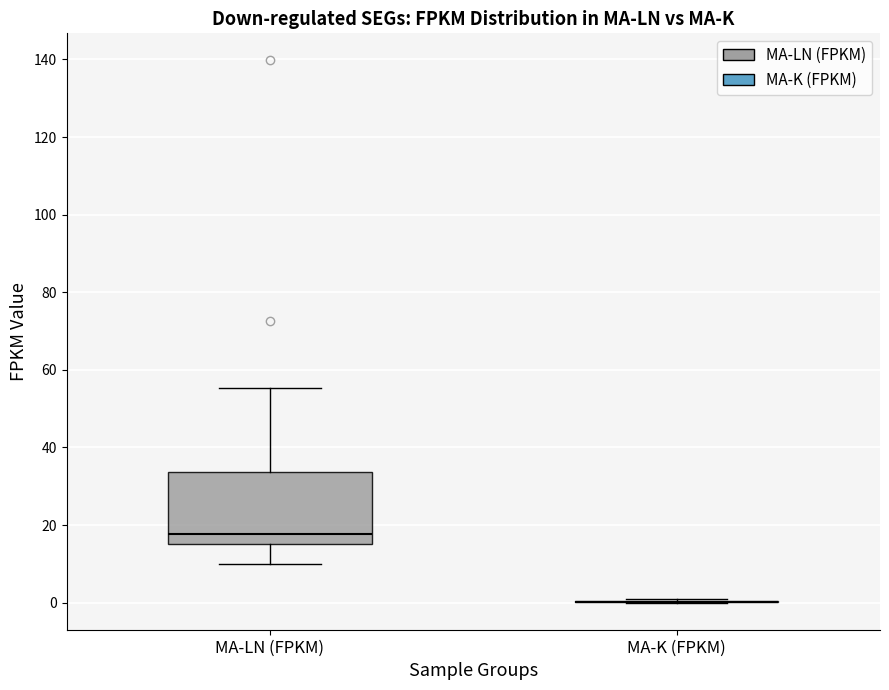

Which box is the tallest, from its lower edge to its upper edge?

MA-LN (FPKM)